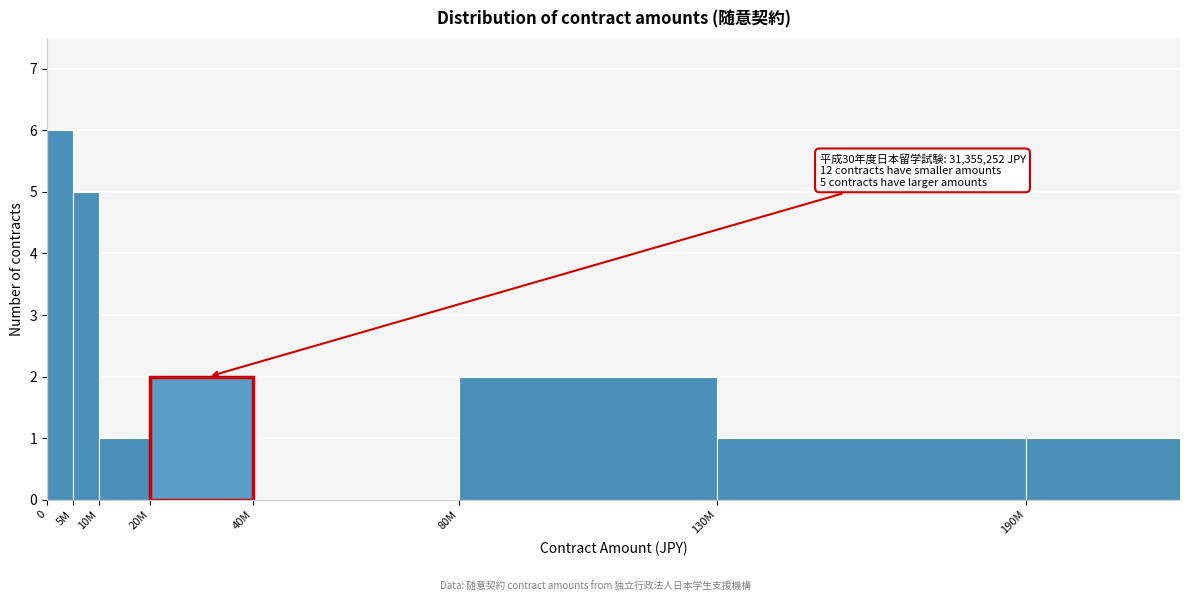

Reading left to right, transcribe all the data shown in this chart.

0=6	5M=5	10M=1	20M=2	40M=0	80M=2	130M=1	190M=1